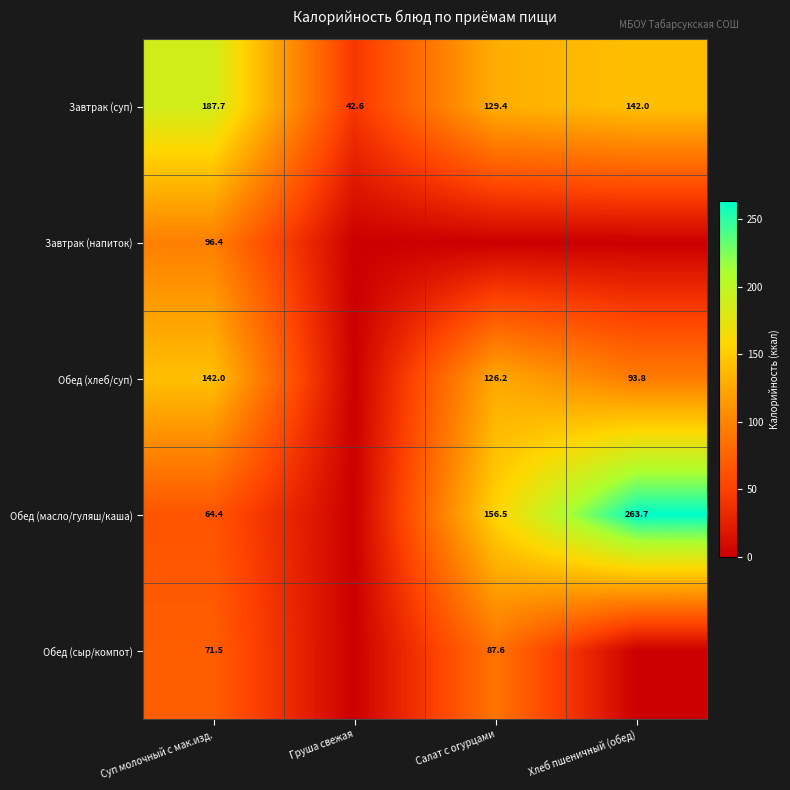

Which label corresponds to the largest value in the chart?

Хлеб пшеничный (обед)